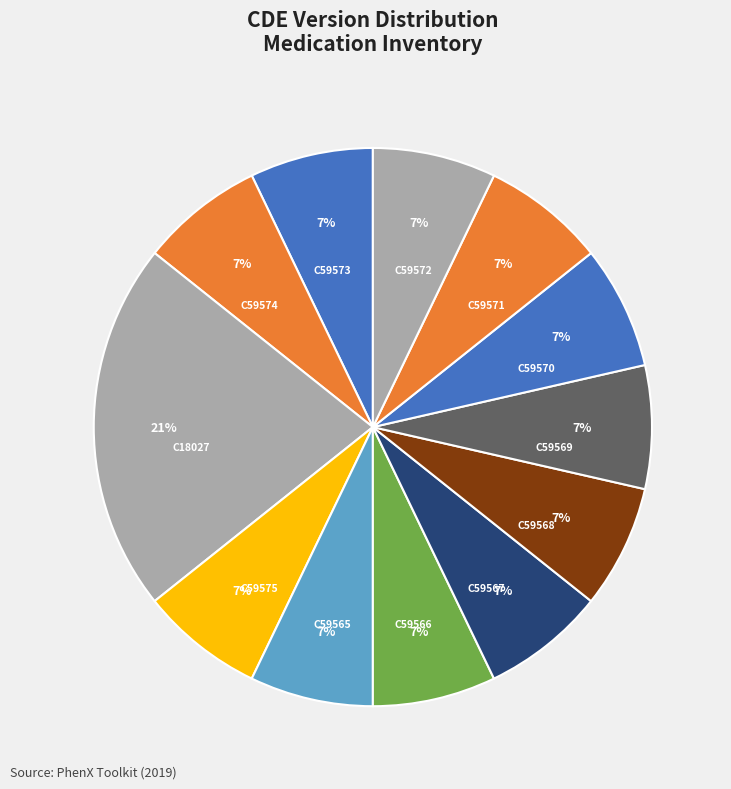

What percentage is the C59574 slice, to the nearest percent?

7%